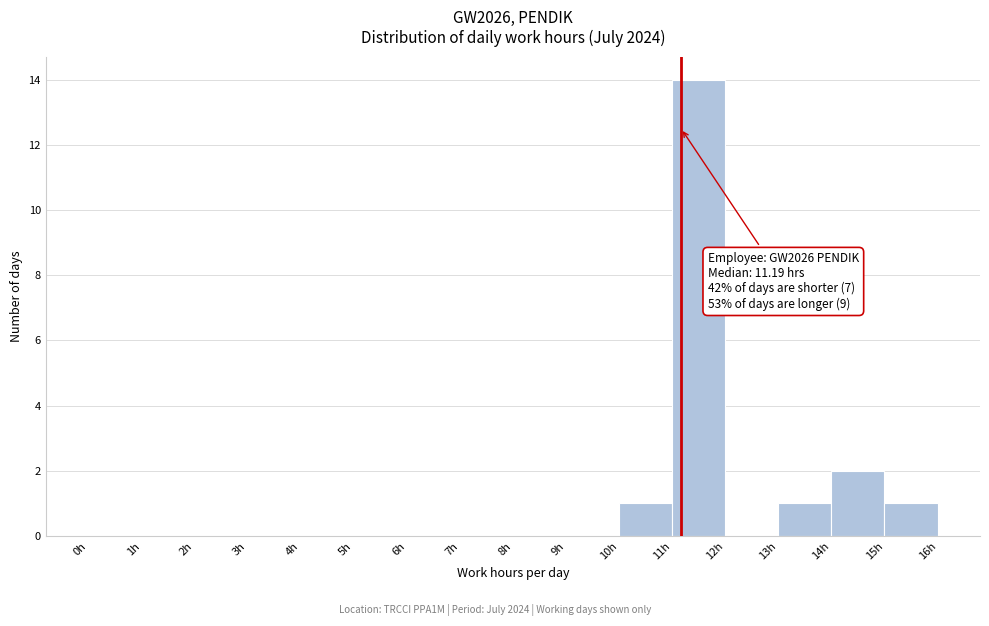

Over which range of the x-axis is the bar tallest?

11 to 12